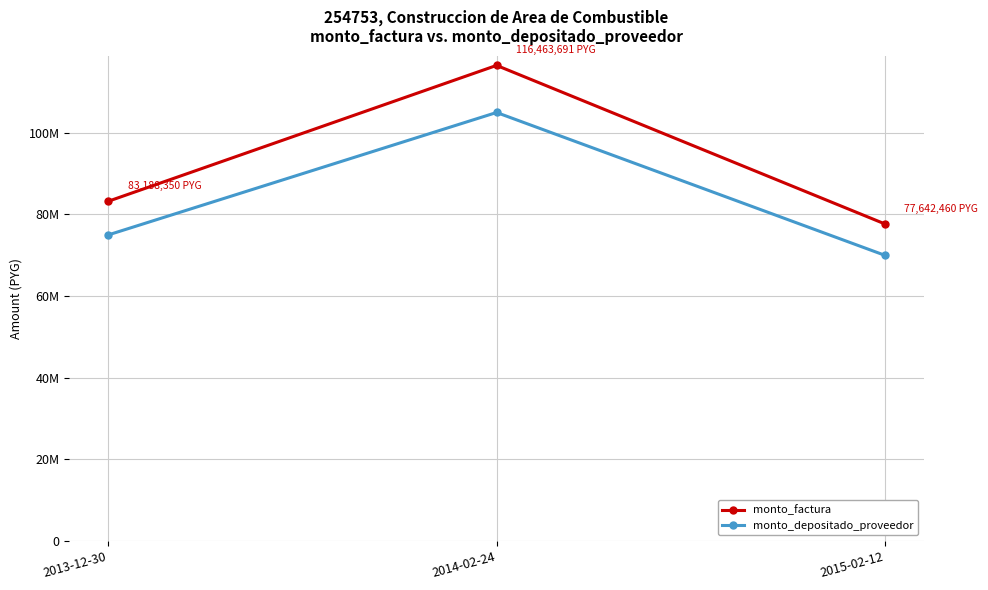

Is the value of monto_depositado_proveedor at 2014-02-24 greater than the value of monto_factura at 2015-02-12?

Yes